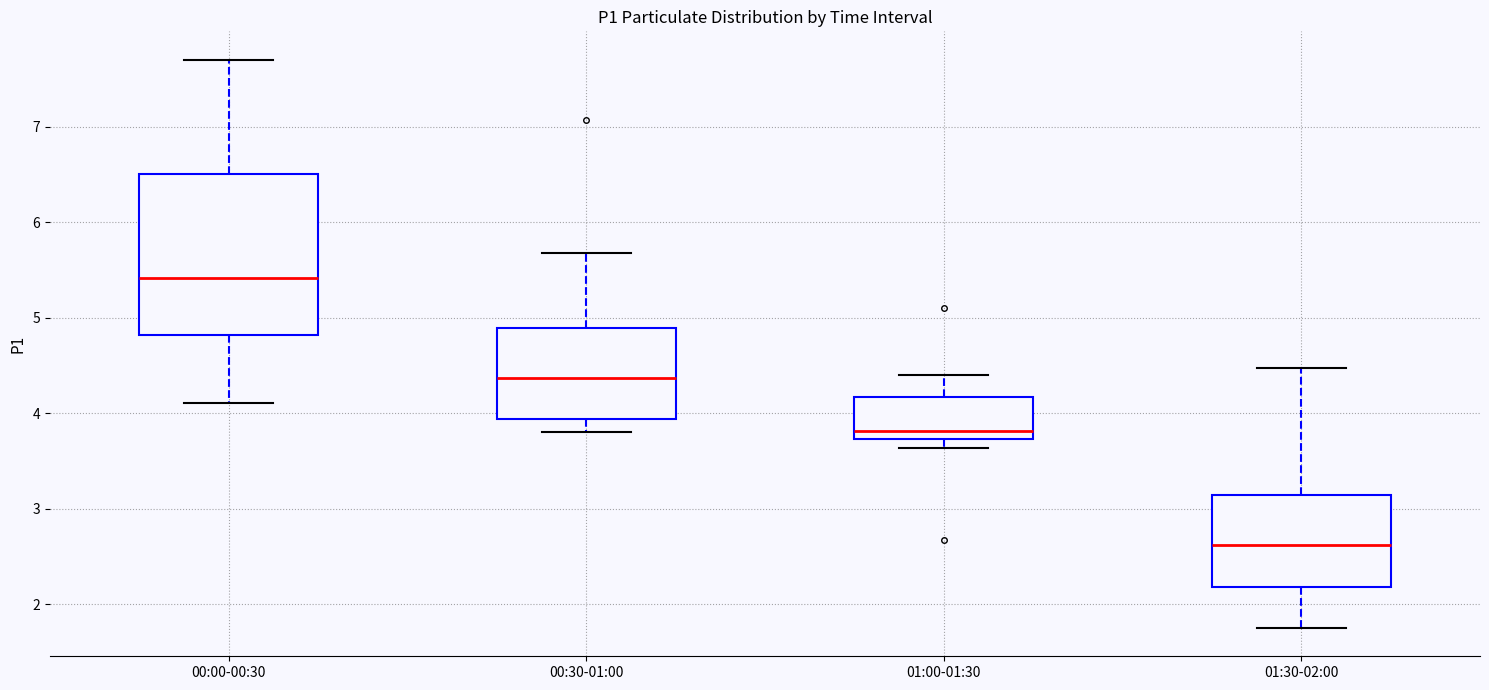

Reading left to right, transcribe this box plot: for each box, give where its median line is, the range the box spans, and where its two whiskers end, as read against the y-axis. The values are not printed on the chart, so give them approximately, as read against the axis.

00:00-00:30: median 5.4, box 4.8 to 6.5, whiskers 4.1 to 7.7
00:30-01:00: median 4.4, box 3.9 to 4.9, whiskers 3.8 to 5.7
01:00-01:30: median 3.8, box 3.7 to 4.2, whiskers 3.6 to 4.4
01:30-02:00: median 2.6, box 2.2 to 3.1, whiskers 1.8 to 4.5